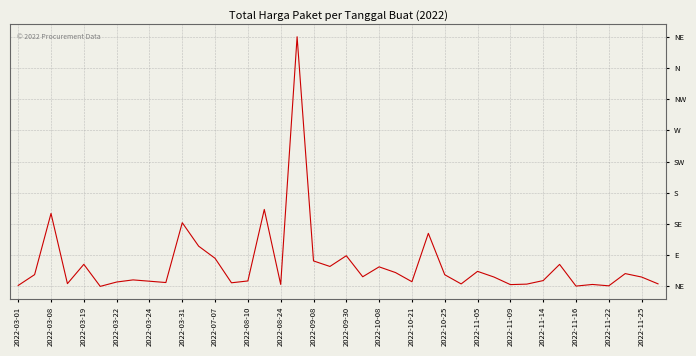

What is the average value?

0.1